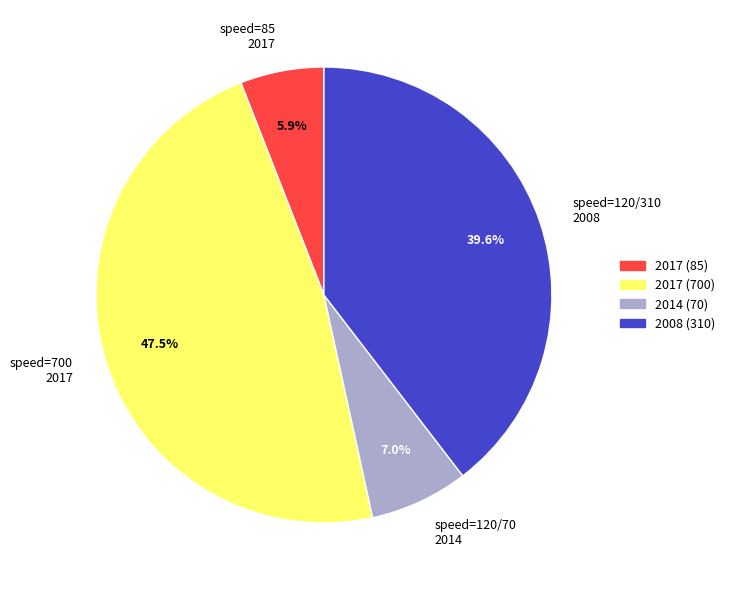

Between 2014 (70) and 2008 (310), which is larger?

2008 (310)